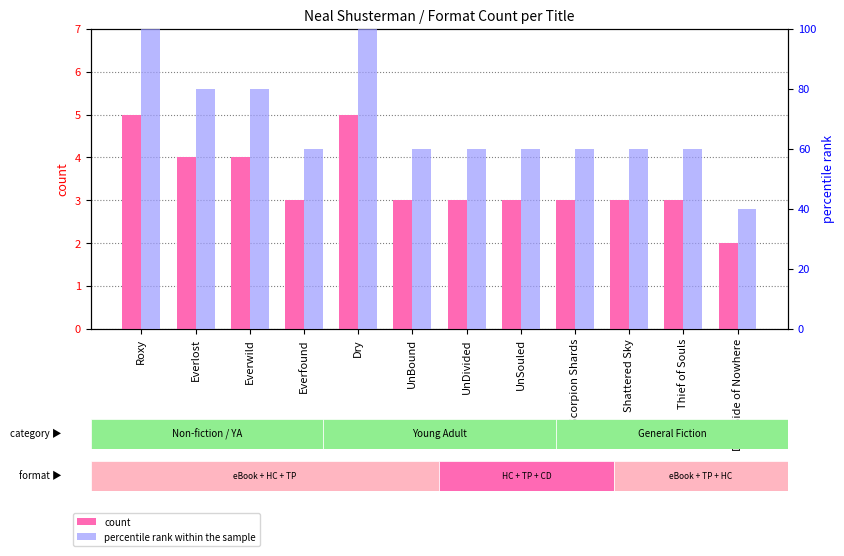

How many data points in count are less than 3?

1